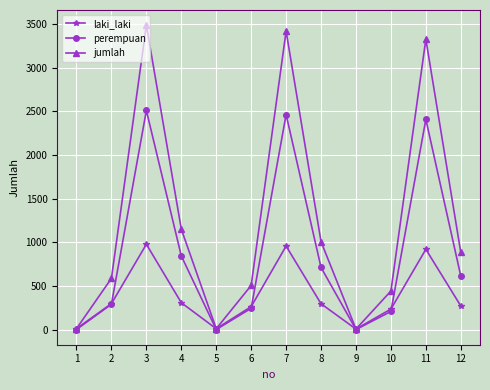

What is the sum of the laki_laki values at 12 and 8?

565